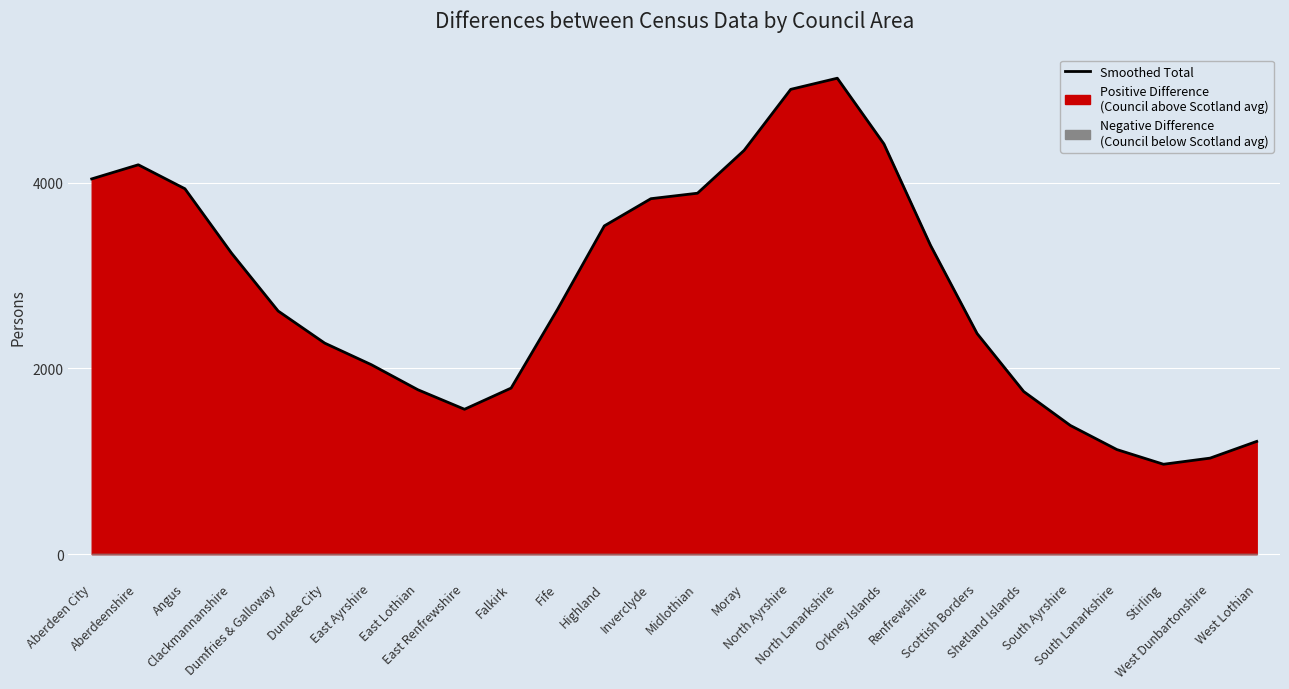

Count the number of categories in the chart.

26